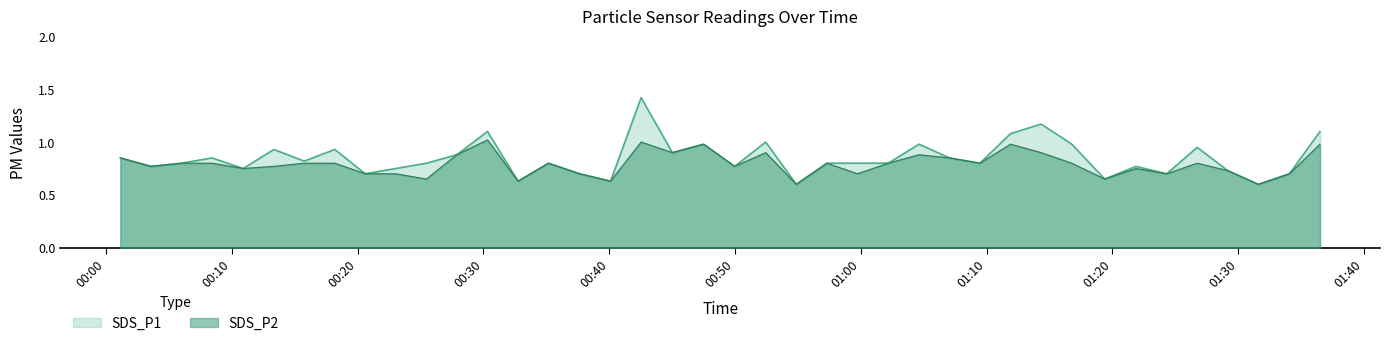

Reading left to right, transcribe all the data shown in this chart.

SDS_P1: 0.8	0.8	0.8	0.8	0.8	0.9	0.8	0.9	0.7	0.8	0.8	0.9	1.1	0.6	0.8	0.7	0.6	1.4	0.9	1.0	0.8	1.0	0.6	0.8	0.8	0.8	1.0	0.8	0.8	1.1	1.2	1.0	0.7	0.8	0.7	0.9	0.7	0.6	0.7	1.1
SDS_P2: 0.8	0.8	0.8	0.8	0.8	0.8	0.8	0.8	0.7	0.7	0.7	0.9	1.0	0.6	0.8	0.7	0.6	1.0	0.9	1.0	0.8	0.9	0.6	0.8	0.7	0.8	0.9	0.8	0.8	1.0	0.9	0.8	0.7	0.8	0.7	0.8	0.7	0.6	0.7	1.0